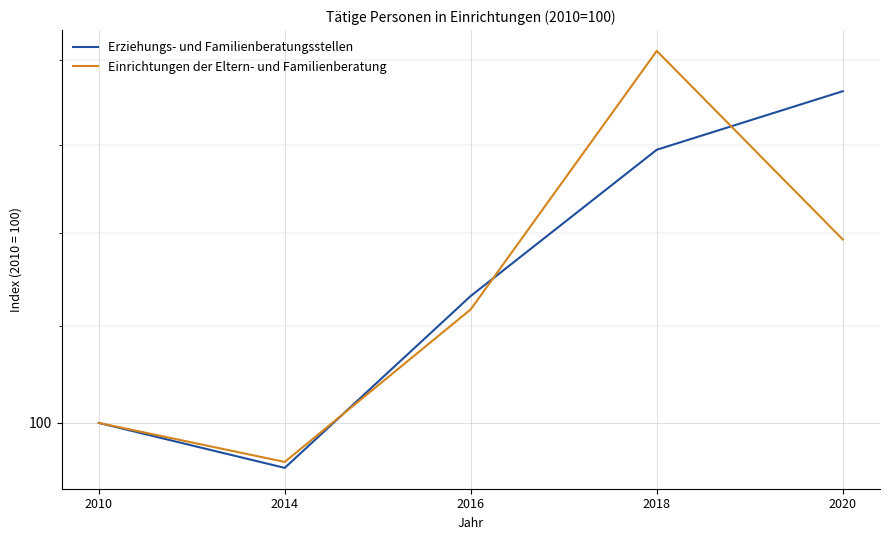

At which category does the chart reach its minimum across all series?

2014